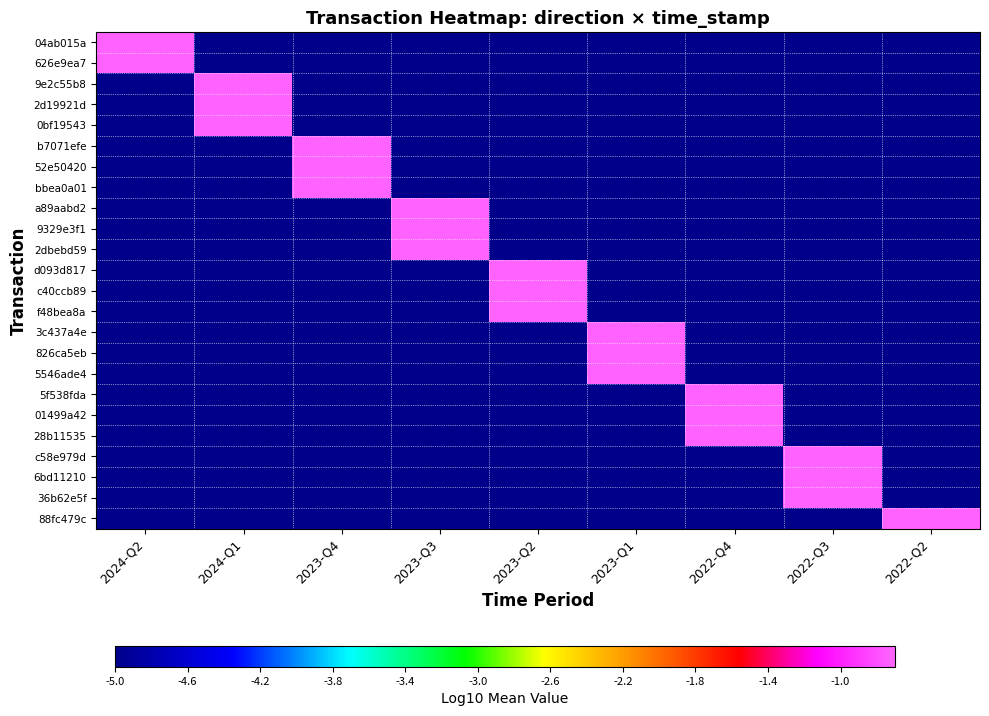

Reading left to right, transcribe all the data shown in this chart.

04ab015a: 2024-Q2=-0.7	2024-Q1=-5.0	2023-Q4=-5.0	2023-Q3=-5.0	2023-Q2=-5.0	2023-Q1=-5.0	2022-Q4=-5.0	2022-Q3=-5.0	2022-Q2=-5.0
626e9ea7: 2024-Q2=-0.7	2024-Q1=-5.0	2023-Q4=-5.0	2023-Q3=-5.0	2023-Q2=-5.0	2023-Q1=-5.0	2022-Q4=-5.0	2022-Q3=-5.0	2022-Q2=-5.0
9e2c55b8: 2024-Q2=-5.0	2024-Q1=-0.7	2023-Q4=-5.0	2023-Q3=-5.0	2023-Q2=-5.0	2023-Q1=-5.0	2022-Q4=-5.0	2022-Q3=-5.0	2022-Q2=-5.0
2d19921d: 2024-Q2=-5.0	2024-Q1=-0.7	2023-Q4=-5.0	2023-Q3=-5.0	2023-Q2=-5.0	2023-Q1=-5.0	2022-Q4=-5.0	2022-Q3=-5.0	2022-Q2=-5.0
0bf19543: 2024-Q2=-5.0	2024-Q1=-0.7	2023-Q4=-5.0	2023-Q3=-5.0	2023-Q2=-5.0	2023-Q1=-5.0	2022-Q4=-5.0	2022-Q3=-5.0	2022-Q2=-5.0
b7071efe: 2024-Q2=-5.0	2024-Q1=-5.0	2023-Q4=-0.7	2023-Q3=-5.0	2023-Q2=-5.0	2023-Q1=-5.0	2022-Q4=-5.0	2022-Q3=-5.0	2022-Q2=-5.0
52e50420: 2024-Q2=-5.0	2024-Q1=-5.0	2023-Q4=-0.7	2023-Q3=-5.0	2023-Q2=-5.0	2023-Q1=-5.0	2022-Q4=-5.0	2022-Q3=-5.0	2022-Q2=-5.0
bbea0a01: 2024-Q2=-5.0	2024-Q1=-5.0	2023-Q4=-0.7	2023-Q3=-5.0	2023-Q2=-5.0	2023-Q1=-5.0	2022-Q4=-5.0	2022-Q3=-5.0	2022-Q2=-5.0
a89aabd2: 2024-Q2=-5.0	2024-Q1=-5.0	2023-Q4=-5.0	2023-Q3=-0.7	2023-Q2=-5.0	2023-Q1=-5.0	2022-Q4=-5.0	2022-Q3=-5.0	2022-Q2=-5.0
9329e3f1: 2024-Q2=-5.0	2024-Q1=-5.0	2023-Q4=-5.0	2023-Q3=-0.7	2023-Q2=-5.0	2023-Q1=-5.0	2022-Q4=-5.0	2022-Q3=-5.0	2022-Q2=-5.0
2dbebd59: 2024-Q2=-5.0	2024-Q1=-5.0	2023-Q4=-5.0	2023-Q3=-0.7	2023-Q2=-5.0	2023-Q1=-5.0	2022-Q4=-5.0	2022-Q3=-5.0	2022-Q2=-5.0
d093d817: 2024-Q2=-5.0	2024-Q1=-5.0	2023-Q4=-5.0	2023-Q3=-5.0	2023-Q2=-0.7	2023-Q1=-5.0	2022-Q4=-5.0	2022-Q3=-5.0	2022-Q2=-5.0
c40ccb89: 2024-Q2=-5.0	2024-Q1=-5.0	2023-Q4=-5.0	2023-Q3=-5.0	2023-Q2=-0.7	2023-Q1=-5.0	2022-Q4=-5.0	2022-Q3=-5.0	2022-Q2=-5.0
f48bea8a: 2024-Q2=-5.0	2024-Q1=-5.0	2023-Q4=-5.0	2023-Q3=-5.0	2023-Q2=-0.7	2023-Q1=-5.0	2022-Q4=-5.0	2022-Q3=-5.0	2022-Q2=-5.0
3c437a4e: 2024-Q2=-5.0	2024-Q1=-5.0	2023-Q4=-5.0	2023-Q3=-5.0	2023-Q2=-5.0	2023-Q1=-0.7	2022-Q4=-5.0	2022-Q3=-5.0	2022-Q2=-5.0
826ca5eb: 2024-Q2=-5.0	2024-Q1=-5.0	2023-Q4=-5.0	2023-Q3=-5.0	2023-Q2=-5.0	2023-Q1=-0.7	2022-Q4=-5.0	2022-Q3=-5.0	2022-Q2=-5.0
5546ade4: 2024-Q2=-5.0	2024-Q1=-5.0	2023-Q4=-5.0	2023-Q3=-5.0	2023-Q2=-5.0	2023-Q1=-0.7	2022-Q4=-5.0	2022-Q3=-5.0	2022-Q2=-5.0
5f538fda: 2024-Q2=-5.0	2024-Q1=-5.0	2023-Q4=-5.0	2023-Q3=-5.0	2023-Q2=-5.0	2023-Q1=-5.0	2022-Q4=-0.7	2022-Q3=-5.0	2022-Q2=-5.0
01499a42: 2024-Q2=-5.0	2024-Q1=-5.0	2023-Q4=-5.0	2023-Q3=-5.0	2023-Q2=-5.0	2023-Q1=-5.0	2022-Q4=-0.7	2022-Q3=-5.0	2022-Q2=-5.0
28b11535: 2024-Q2=-5.0	2024-Q1=-5.0	2023-Q4=-5.0	2023-Q3=-5.0	2023-Q2=-5.0	2023-Q1=-5.0	2022-Q4=-0.7	2022-Q3=-5.0	2022-Q2=-5.0
c58e979d: 2024-Q2=-5.0	2024-Q1=-5.0	2023-Q4=-5.0	2023-Q3=-5.0	2023-Q2=-5.0	2023-Q1=-5.0	2022-Q4=-5.0	2022-Q3=-0.7	2022-Q2=-5.0
6bd11210: 2024-Q2=-5.0	2024-Q1=-5.0	2023-Q4=-5.0	2023-Q3=-5.0	2023-Q2=-5.0	2023-Q1=-5.0	2022-Q4=-5.0	2022-Q3=-0.7	2022-Q2=-5.0
36b62e5f: 2024-Q2=-5.0	2024-Q1=-5.0	2023-Q4=-5.0	2023-Q3=-5.0	2023-Q2=-5.0	2023-Q1=-5.0	2022-Q4=-5.0	2022-Q3=-0.7	2022-Q2=-5.0
88fc479c: 2024-Q2=-5.0	2024-Q1=-5.0	2023-Q4=-5.0	2023-Q3=-5.0	2023-Q2=-5.0	2023-Q1=-5.0	2022-Q4=-5.0	2022-Q3=-5.0	2022-Q2=-0.7